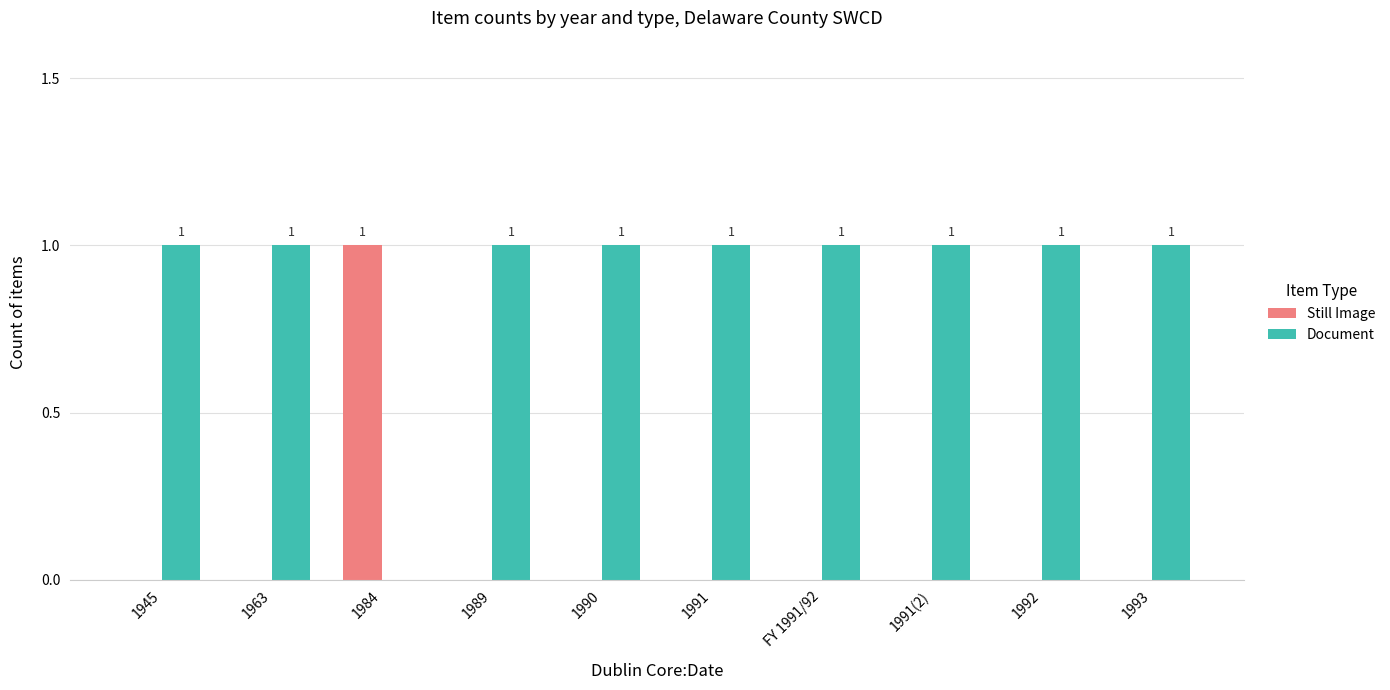

Which series has the largest total across all categories?

Document